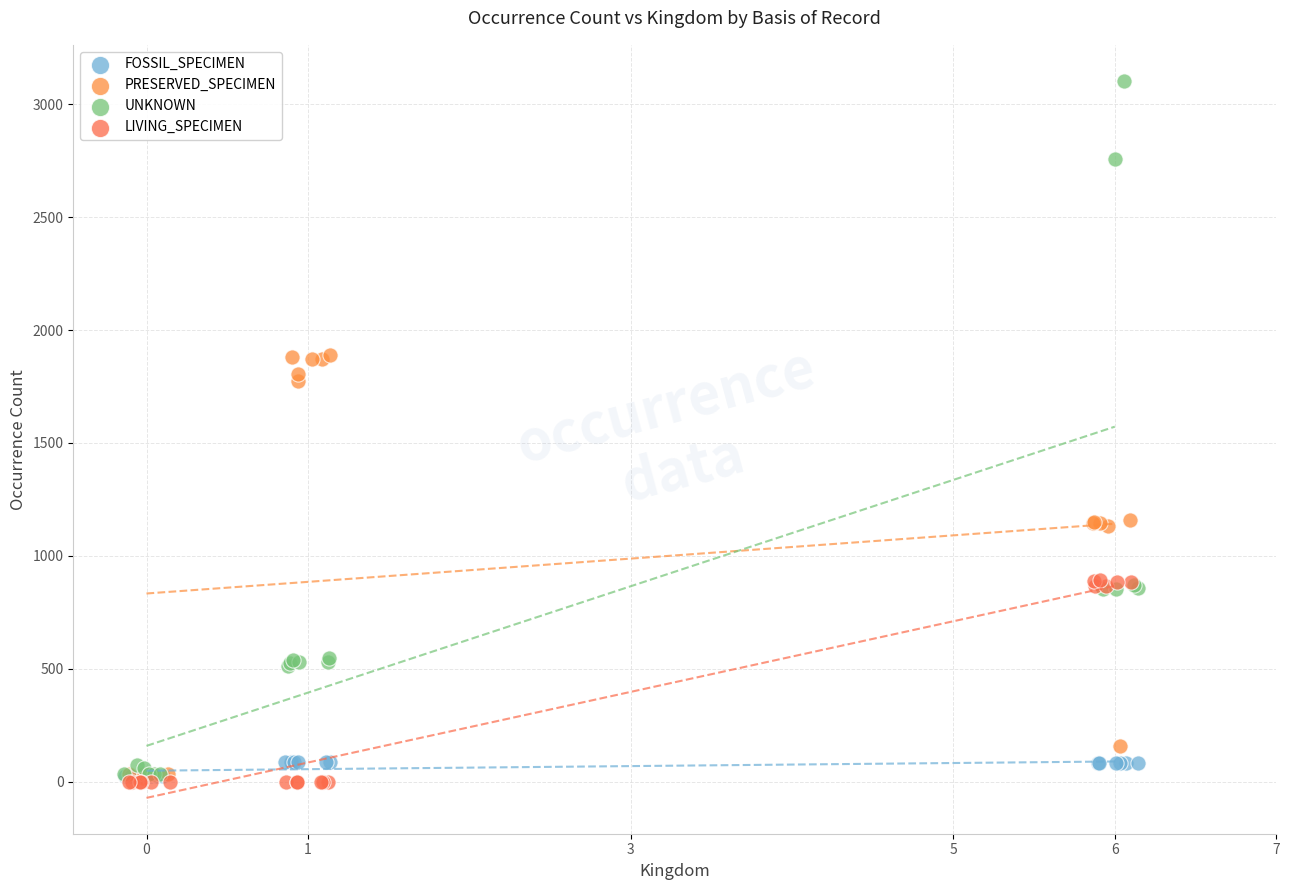

Which series reaches the maximum Y coordinate?

UNKNOWN